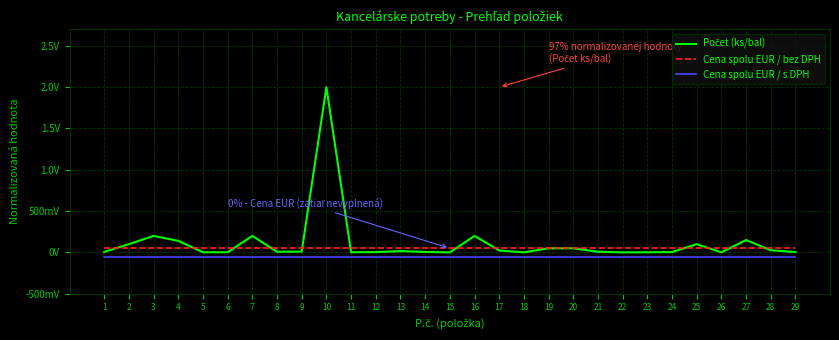

Is this an area chart (filled region under the line)?

No